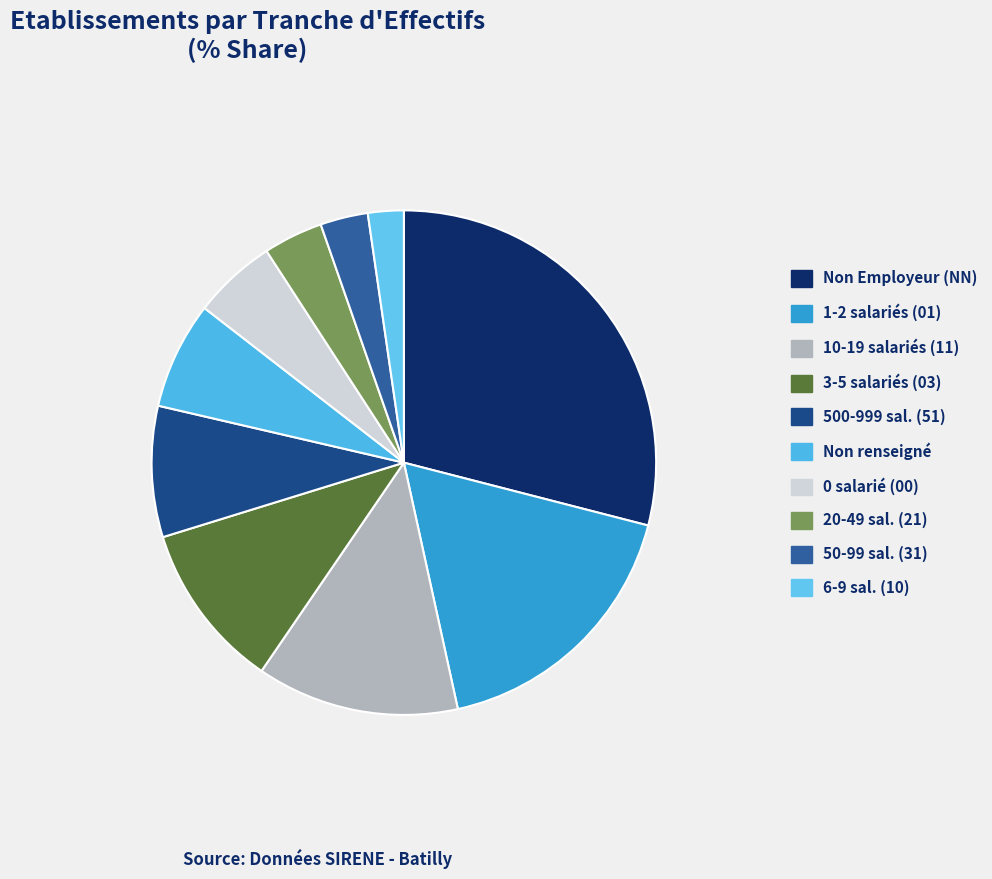

Count the number of slices in the pie.

10